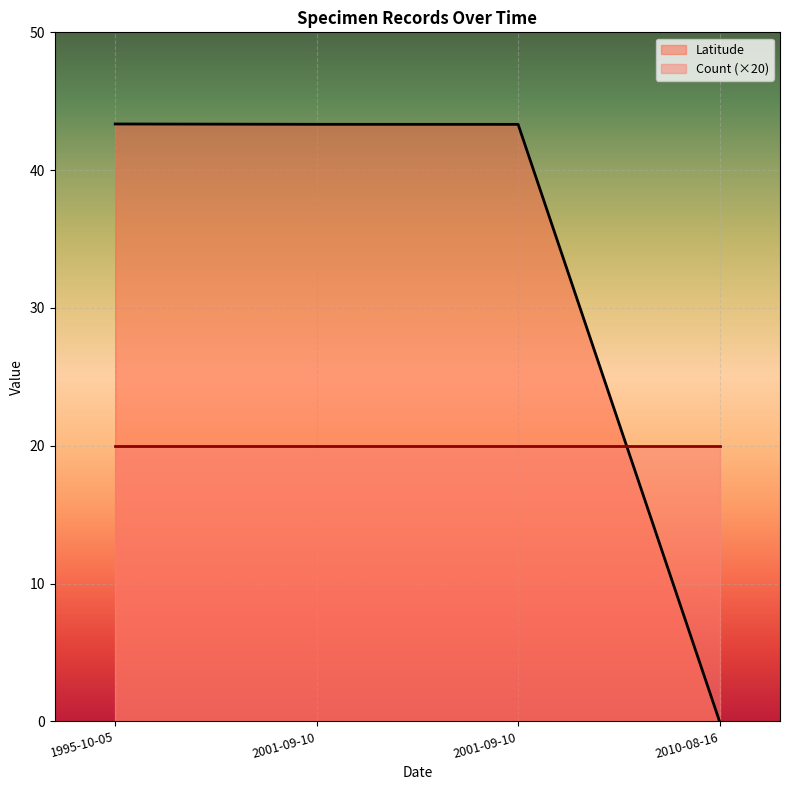

At how many categories does at least one series exceed 40?

3